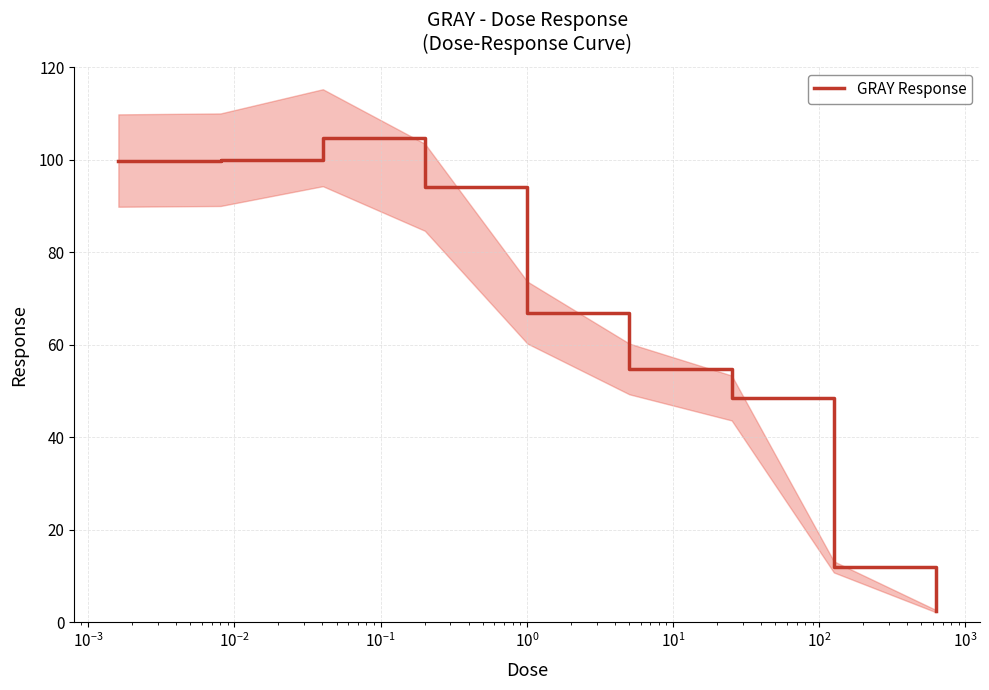

Reading left to right, what are all the values shown in this chart?

99.8	100.0	104.7	94.0	67.0	54.8	48.5	12.0	2.5